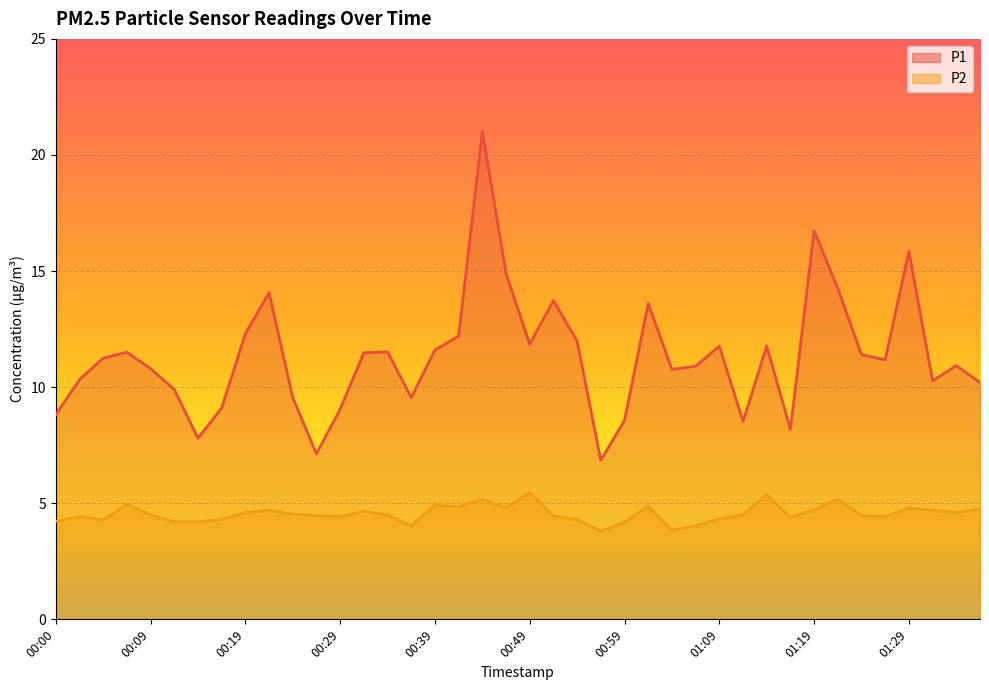

How many values in the P1 series are below 11?

19